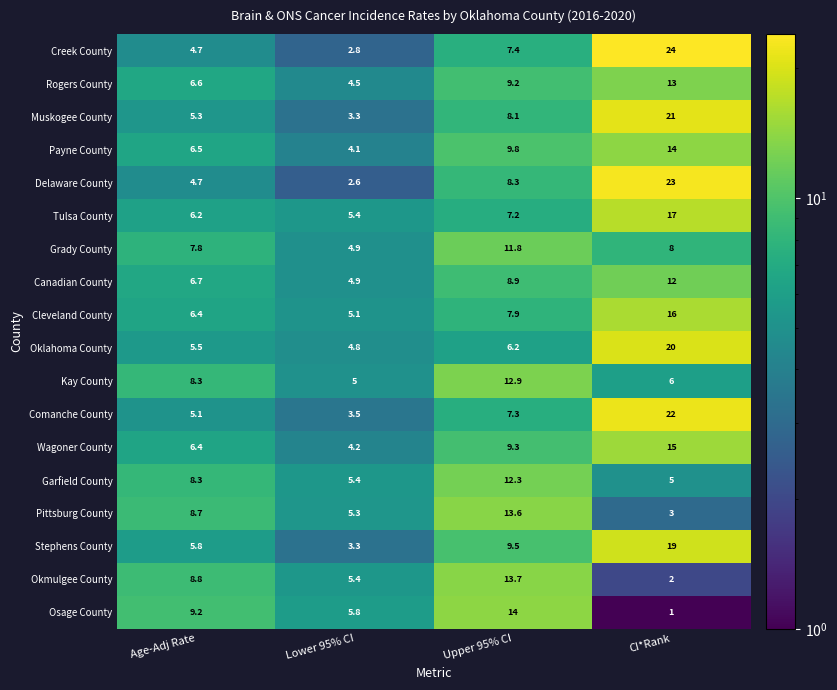

Rank the categories by Muskogee County value from highest to lowest.

CI*Rank, Upper 95% CI, Age-Adj Rate, Lower 95% CI